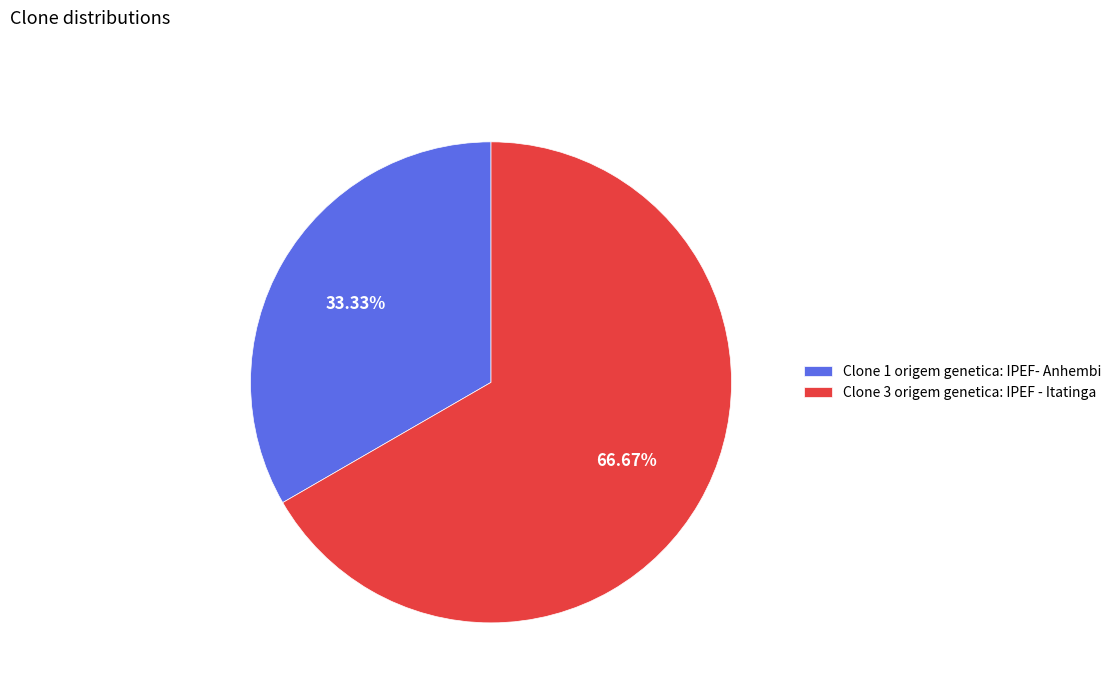

Which category has the biggest portion of the pie?

Clone 3 origem genetica: IPEF - Itatinga